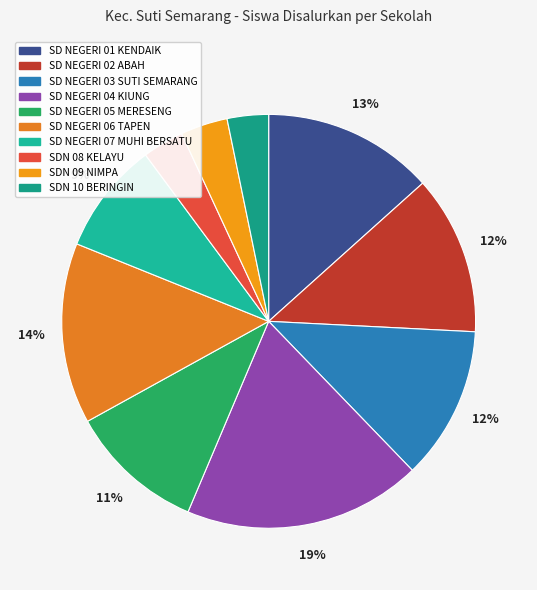

Is the sum of SD NEGERI 01 KENDAIK and SD NEGERI 06 TAPEN greater than half?

No